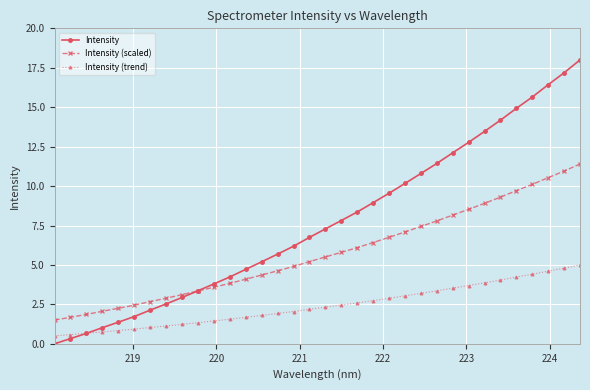

What is the difference between the second highest and second lowest values in the Intensity series?

16.9